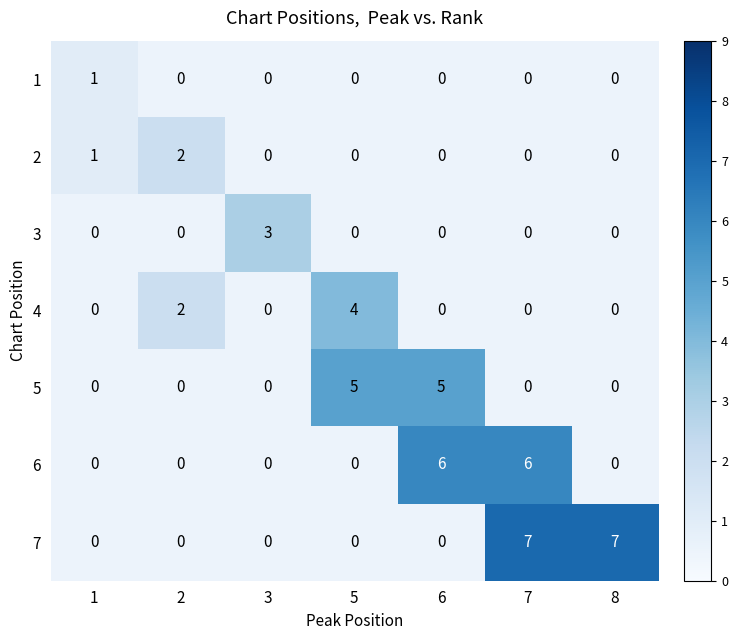

How many 6 values are between 0 and 6?

7